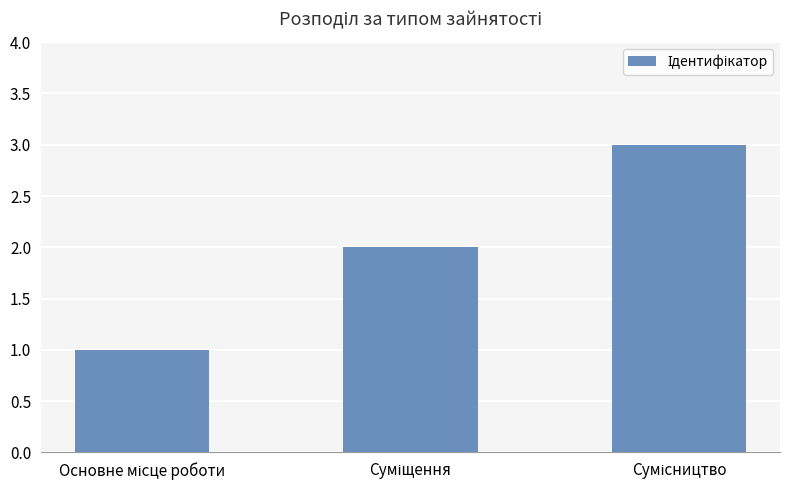

What is the sum of all values?

6